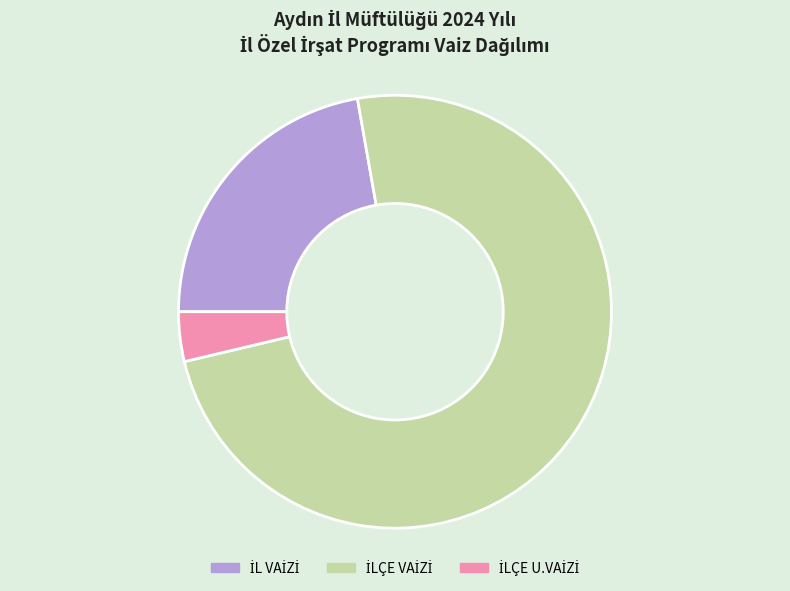

Does any single category account for the majority?

Yes